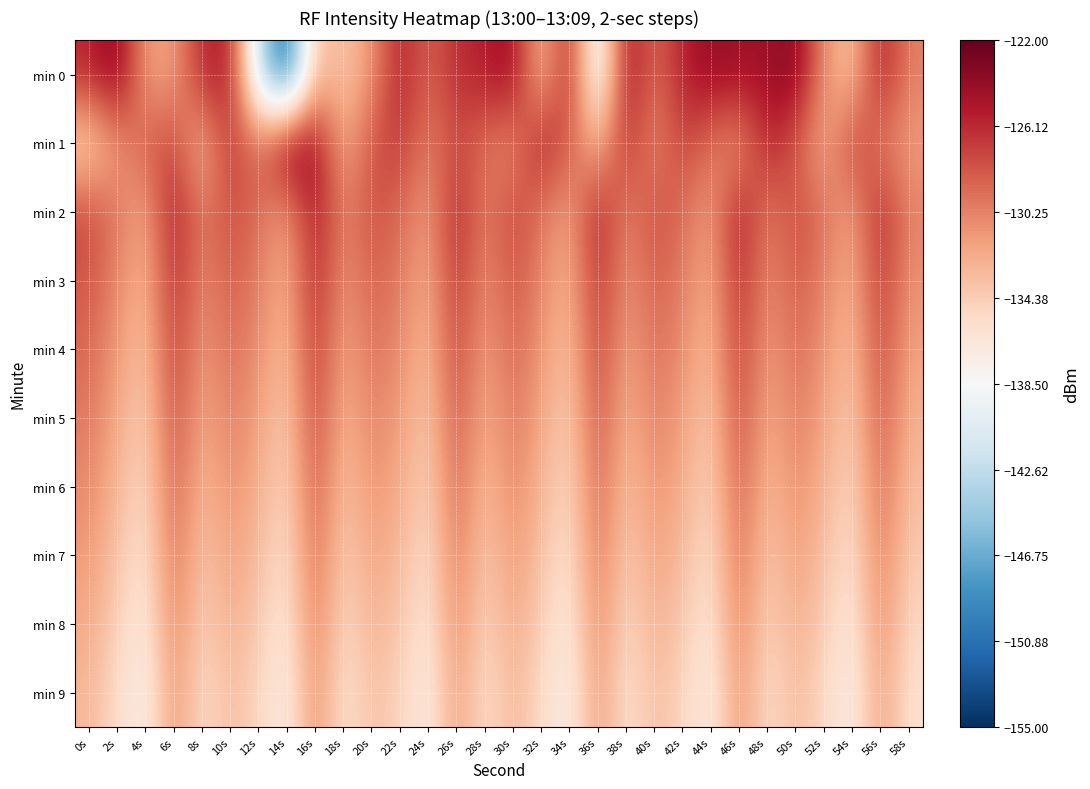

At 54s, list the series in order from smallest to largest.

min 9, min 8, min 7, min 6, min 5, min 0, min 4, min 3, min 2, min 1